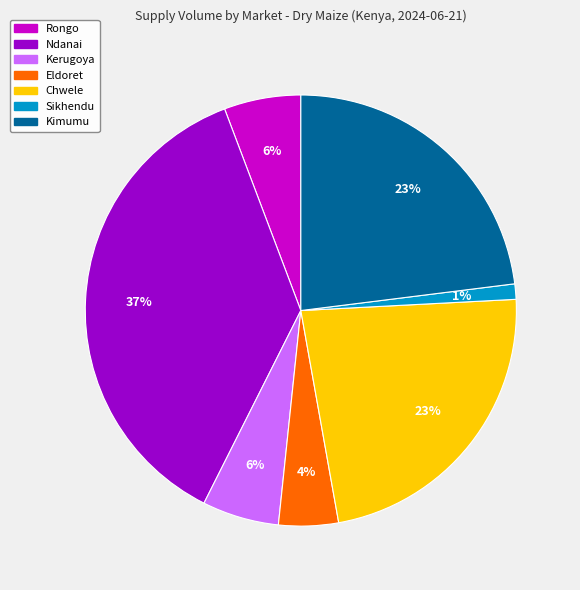

Is there any slice that represents more than half of the pie?

No